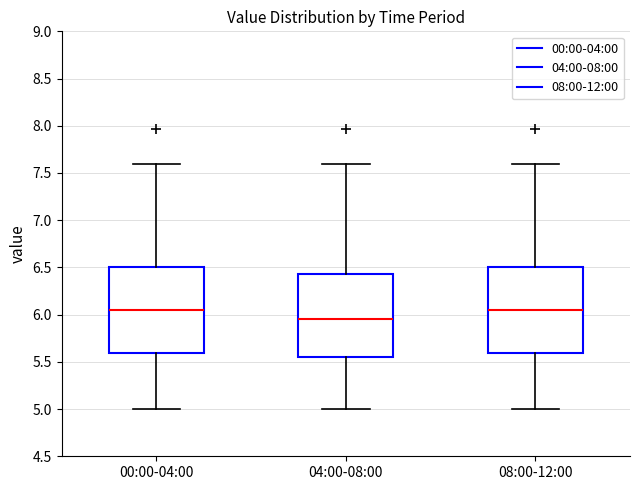

Reading left to right, read every box against the y-axis: the position of its median line, the range the box covers, and the ends of its whiskers. The values are not printed on the chart, so give them approximately, as read against the axis.

00:00-04:00: median 6.05, box 5.60 to 6.50, whiskers 5.00 to 7.60
04:00-08:00: median 5.95, box 5.55 to 6.45, whiskers 5.00 to 7.60
08:00-12:00: median 6.05, box 5.60 to 6.50, whiskers 5.00 to 7.60